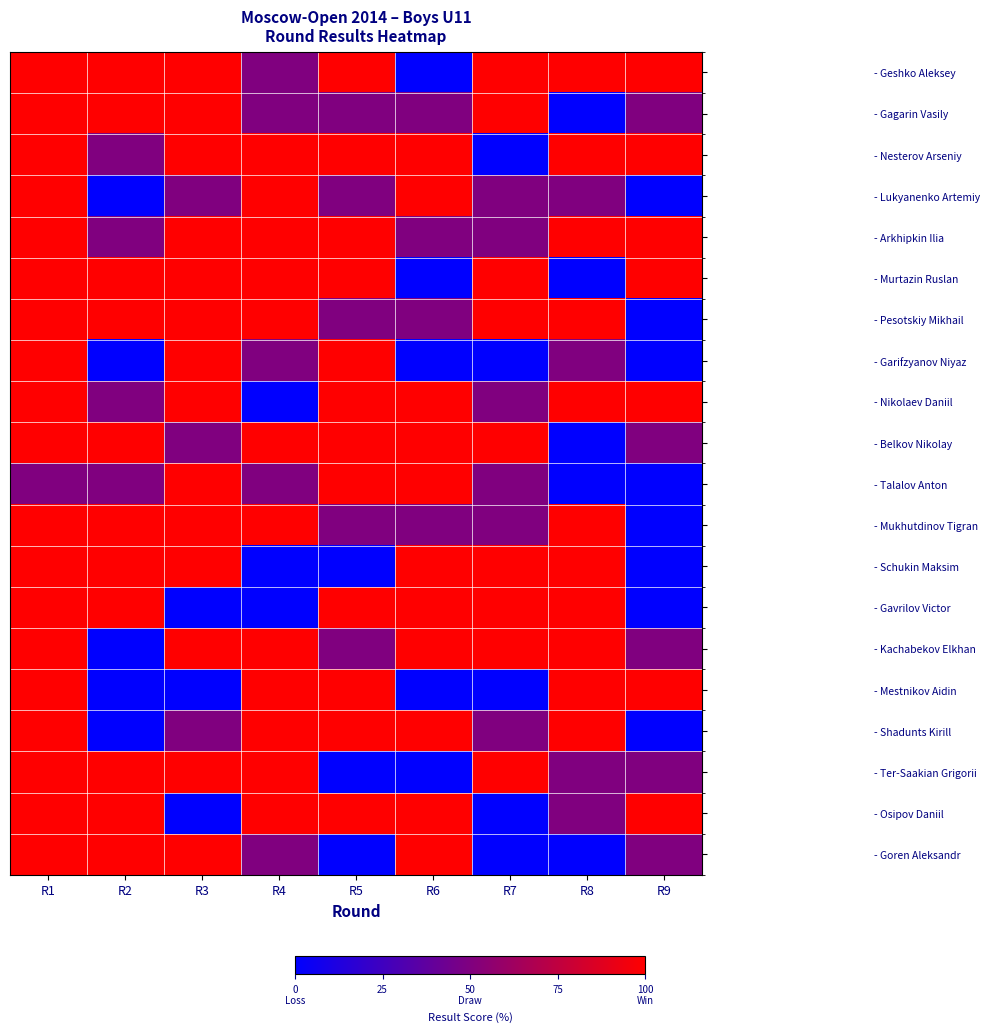

At how many categories does at least one series exceed 82?

9